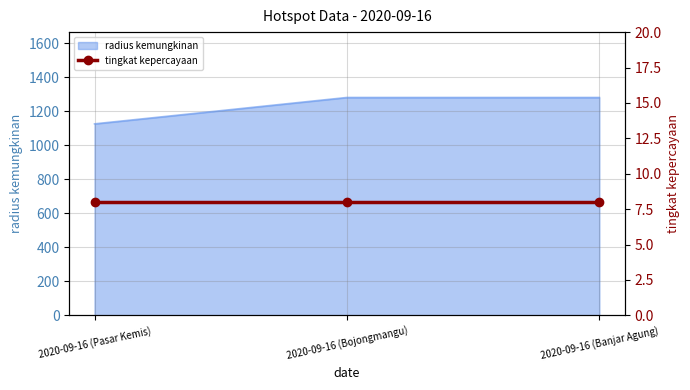

Rank the categories by value from lowest to highest.

2020-09-16 (Pasar Kemis), 2020-09-16 (Bojongmangu), 2020-09-16 (Banjar Agung)